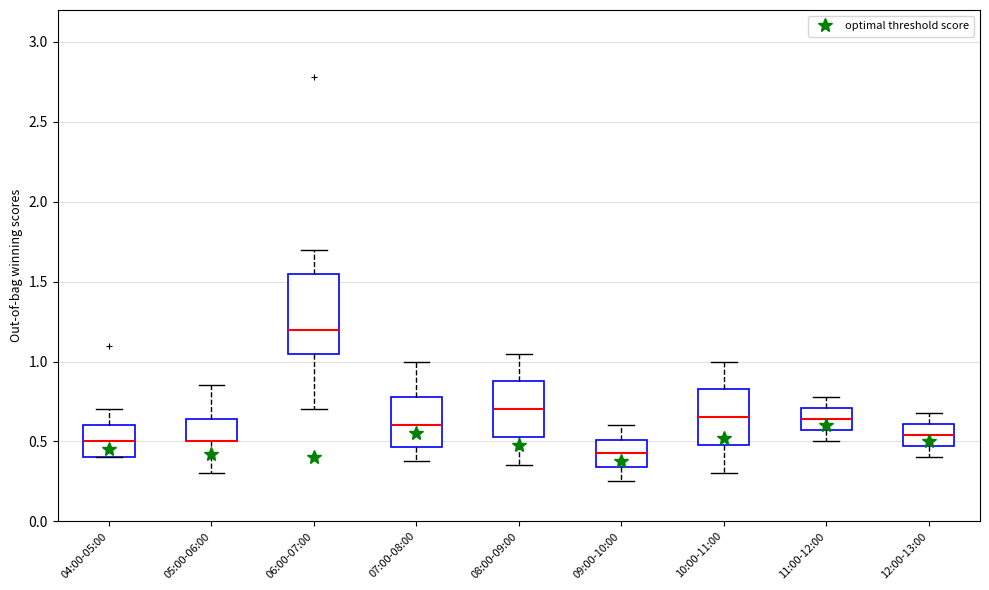

Where does the lower whisker of the box for 08:00-09:00 end on the y-axis? The values are not printed on the chart, so give them approximately, as read against the axis.

0.35